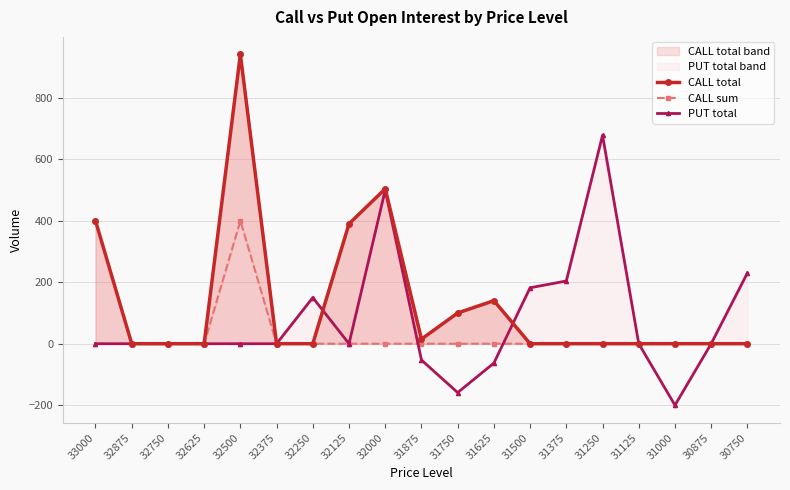

The value of PUT total at 31375 is 204. True or false?

True